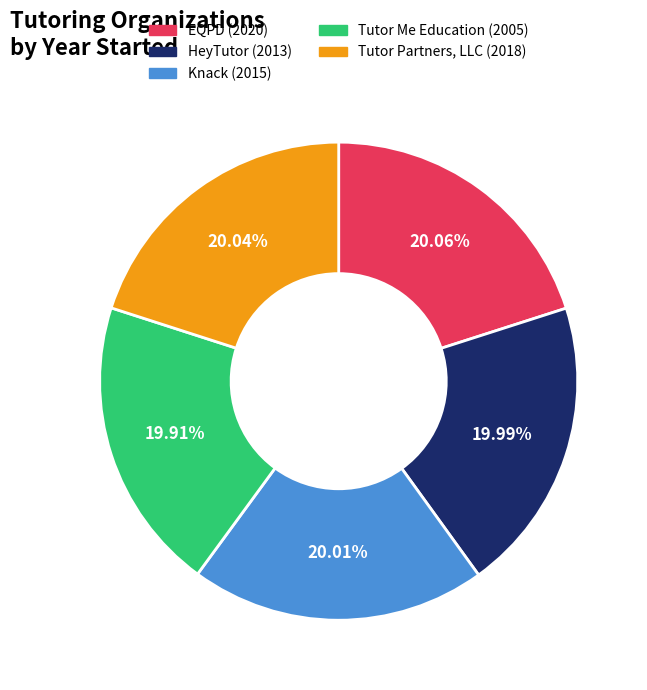

Is the sum of Knack and Tutor Partners, LLC greater than half?

No